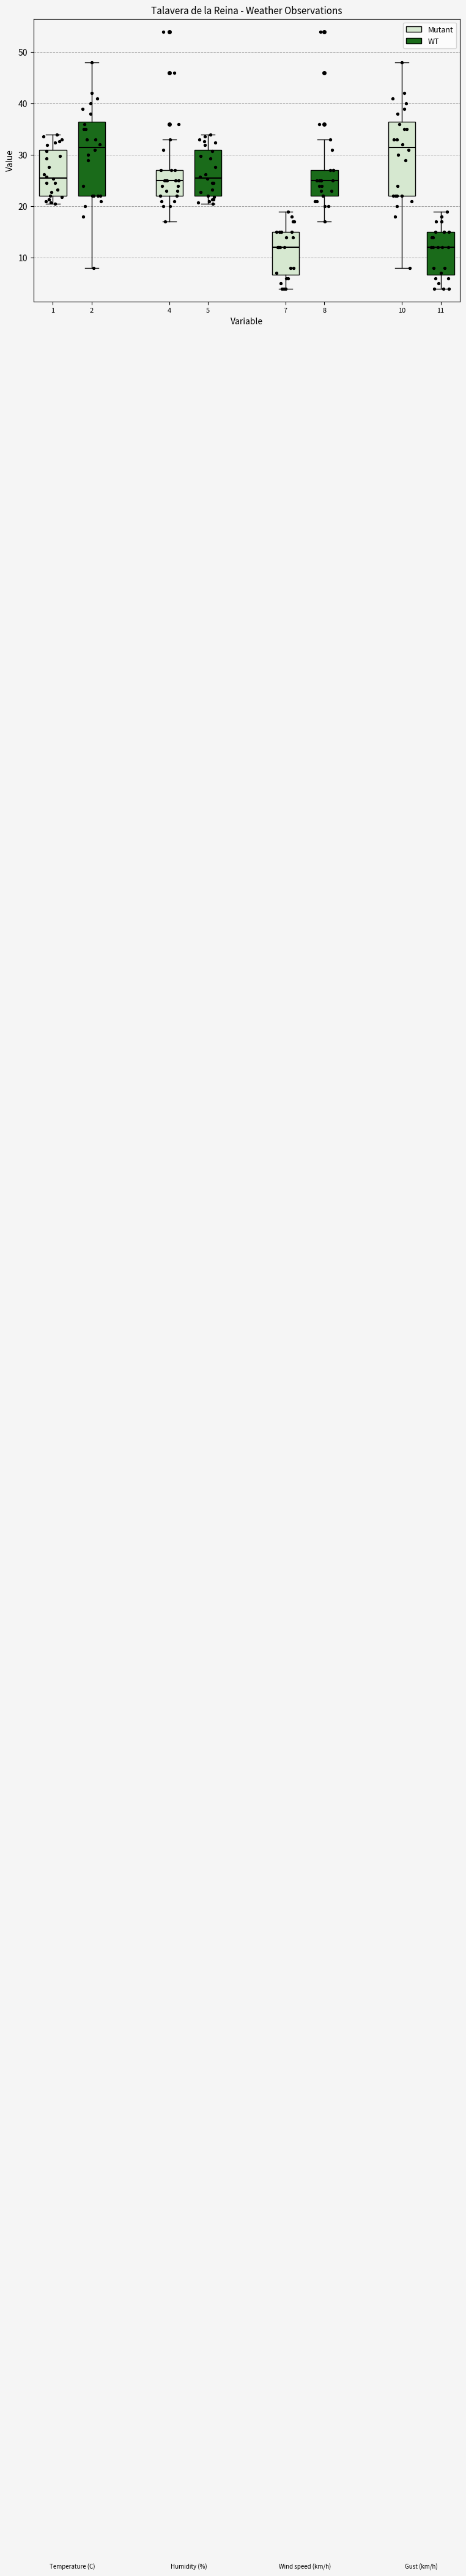

Where is the upper edge of the box at x = 10 on the y-axis? The values are not printed on the chart, so give them approximately, as read against the axis.

37